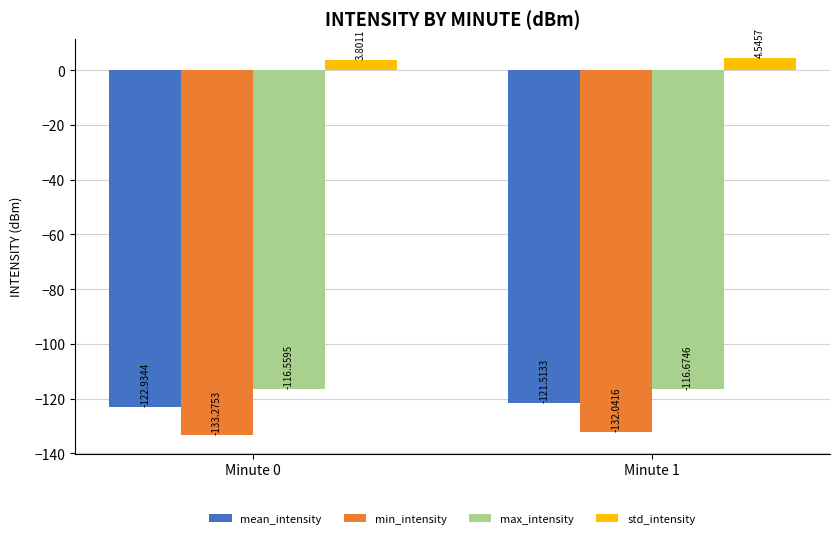

Which series has the widest spread of values?

mean_intensity